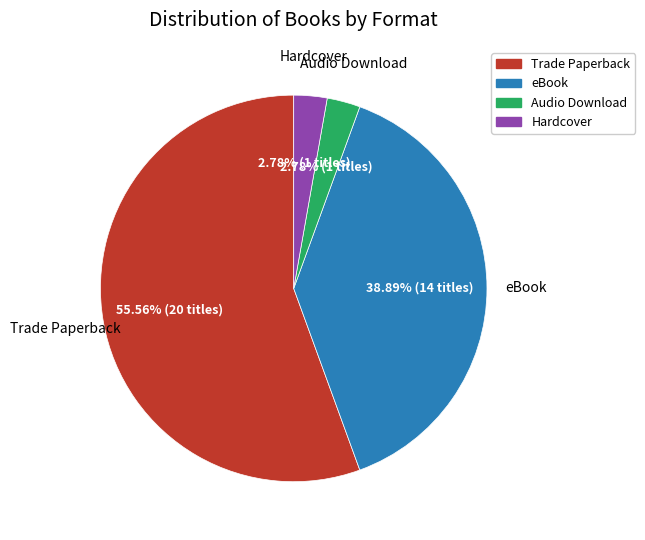

Combined, do Audio Download and Trade Paperback account for over 50%?

Yes